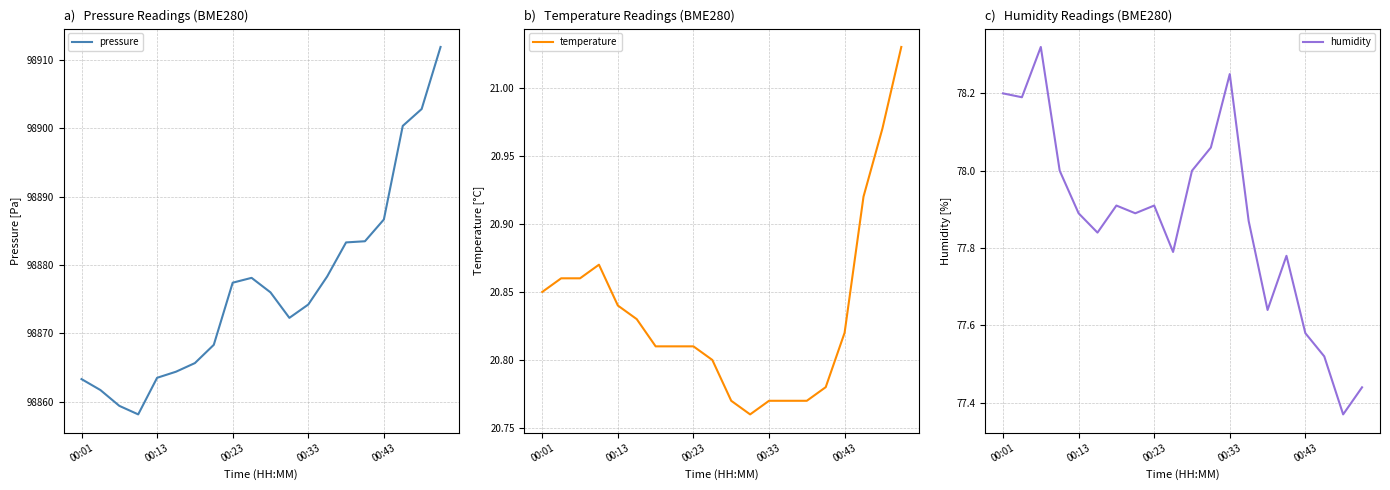

The value of humidity at 00:01 is 78.2. True or false?

True